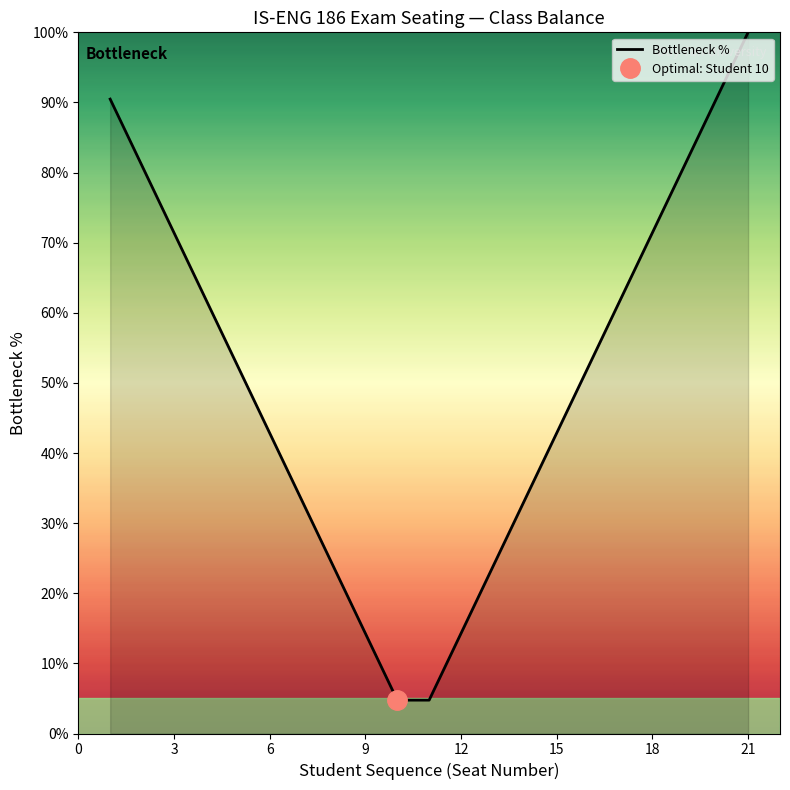

How many values are below 52?

10